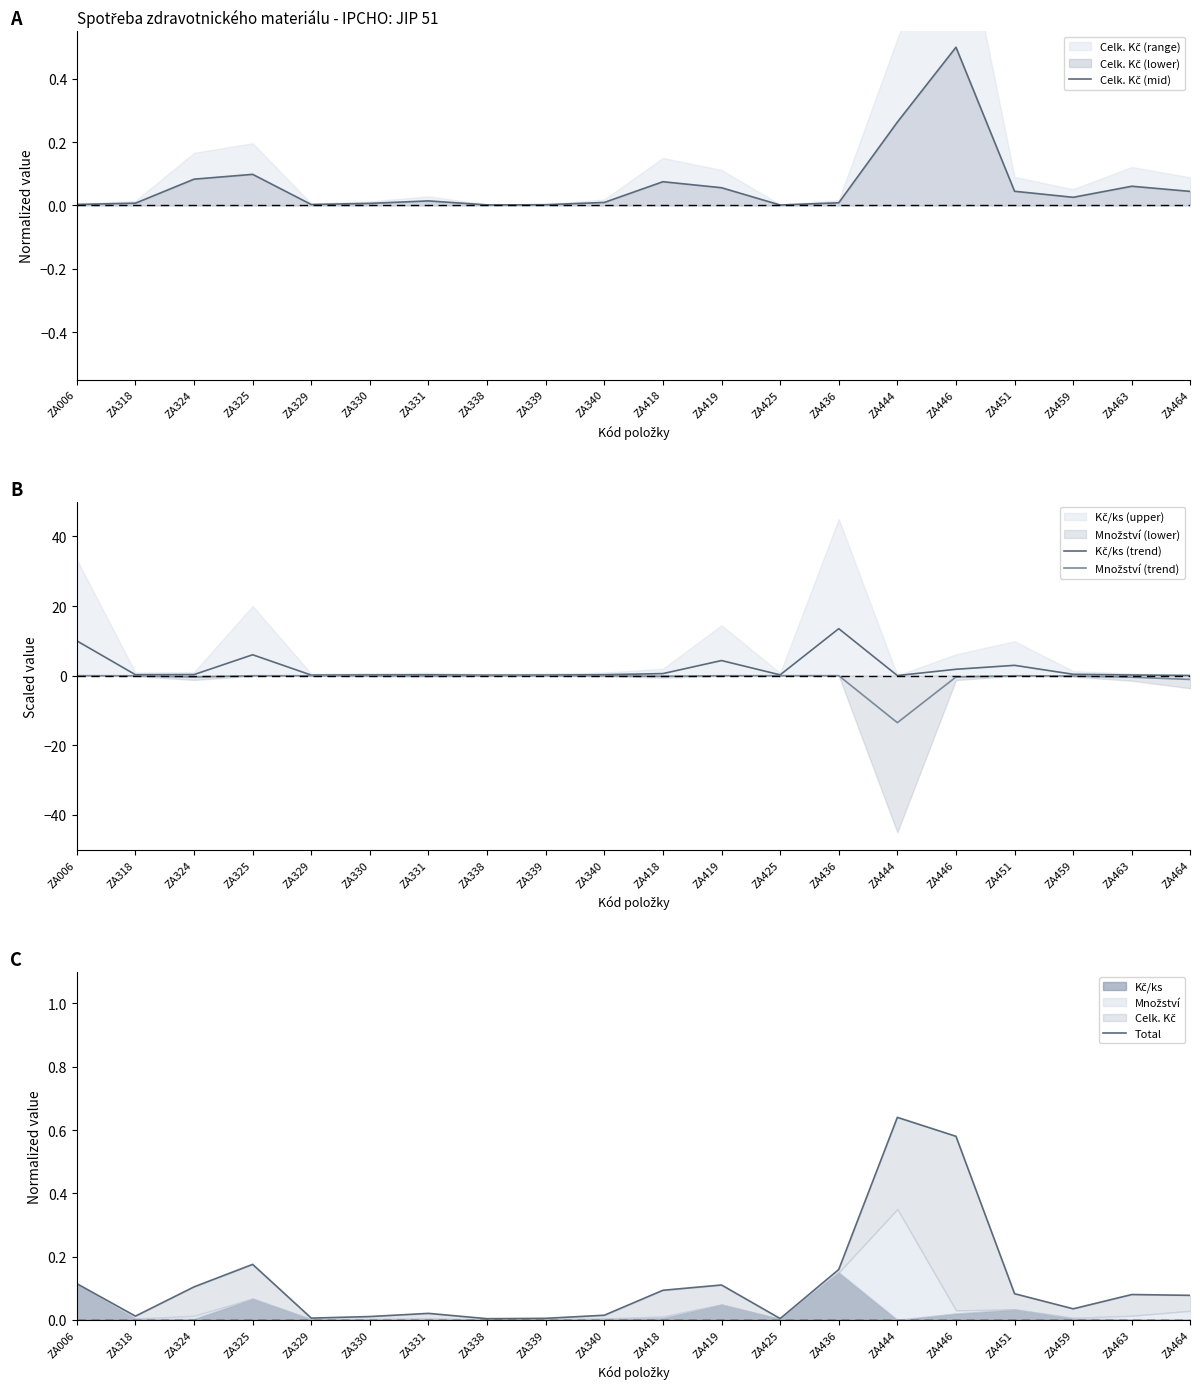

Reading left to right, list all the values displayed in this chart.

Celk. Kč (mid): ZA006=0.0	ZA318=0.0	ZA324=0.1	ZA325=0.1	ZA329=0.0	ZA330=0.0	ZA331=0.0	ZA338=0.0	ZA339=0.0	ZA340=0.0	ZA418=0.1	ZA419=0.1	ZA425=0.0	ZA436=0.0	ZA444=0.3	ZA446=0.5	ZA451=0.0	ZA459=0.0	ZA463=0.1	ZA464=0.0
Kč/ks (trend): ZA006=10.0	ZA318=0.3	ZA324=0.3	ZA325=6.0	ZA329=0.2	ZA330=0.2	ZA331=0.3	ZA338=0.1	ZA339=0.2	ZA340=0.3	ZA418=0.6	ZA419=4.3	ZA425=0.2	ZA436=13.5	ZA444=0.0	ZA446=1.8	ZA451=3.0	ZA459=0.4	ZA463=0.2	ZA464=0.1
Množství (trend): ZA006=-0.0	ZA318=-0.0	ZA324=-0.4	ZA325=-0.0	ZA329=-0.0	ZA330=-0.0	ZA331=-0.1	ZA338=-0.0	ZA339=-0.0	ZA340=-0.0	ZA418=-0.2	ZA419=-0.0	ZA425=-0.0	ZA436=-0.0	ZA444=-13.5	ZA446=-0.4	ZA451=-0.0	ZA459=-0.1	ZA463=-0.4	ZA464=-1.1
Total: ZA006=0.1	ZA318=0.0	ZA324=0.1	ZA325=0.2	ZA329=0.0	ZA330=0.0	ZA331=0.0	ZA338=0.0	ZA339=0.0	ZA340=0.0	ZA418=0.1	ZA419=0.1	ZA425=0.0	ZA436=0.2	ZA444=0.6	ZA446=0.6	ZA451=0.1	ZA459=0.0	ZA463=0.1	ZA464=0.1